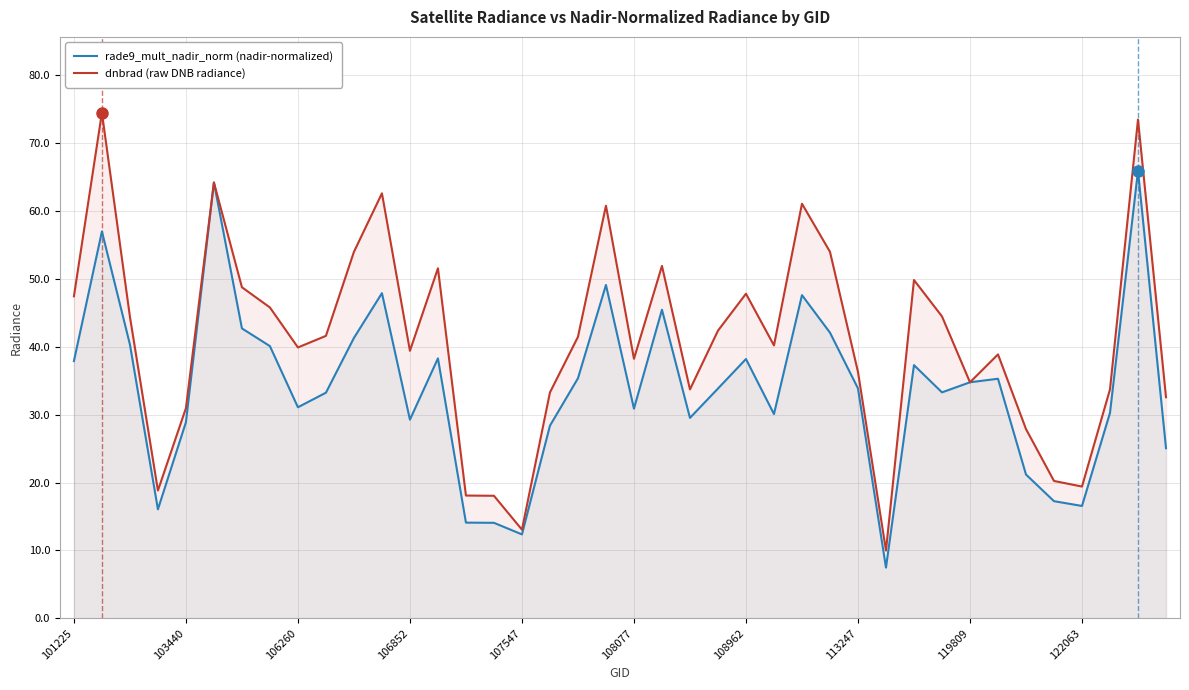

Reading left to right, what are all the values shown in this chart?

rade9_mult_nadir_norm (nadir-normalized): 37.9	57.0	40.3	16.1	28.9	64.2	42.7	40.1	31.1	33.2	41.3	47.9	29.3	38.3	14.1	14.1	12.4	28.4	35.4	49.1	30.9	45.5	29.5	33.8	38.2	30.1	47.6	42.1	33.9	7.5	37.3	33.3	34.8	35.3	21.2	17.3	16.6	30.3	65.9	25.1
dnbrad (raw DNB radiance): 47.4	74.5	44.4	18.8	31.0	64.2	48.8	45.8	39.9	41.6	54.0	62.6	39.4	51.6	18.1	18.1	13.1	33.3	41.5	60.8	38.2	51.9	33.7	42.4	47.8	40.2	61.1	54.0	36.3	10.0	49.8	44.5	34.8	38.9	27.9	20.2	19.4	33.7	73.5	32.6